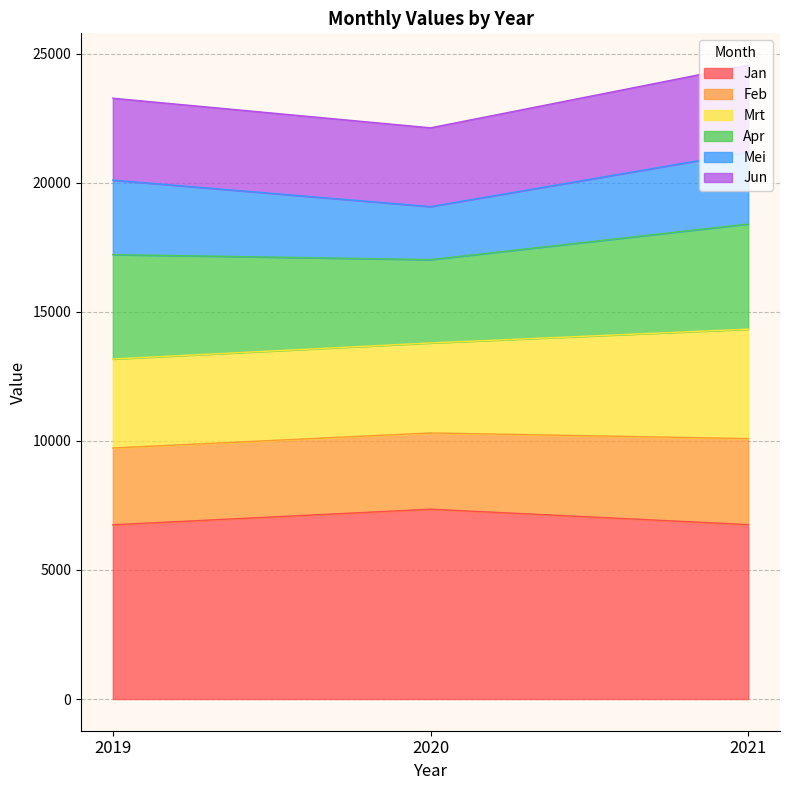

How many lines are shown in the chart?

6